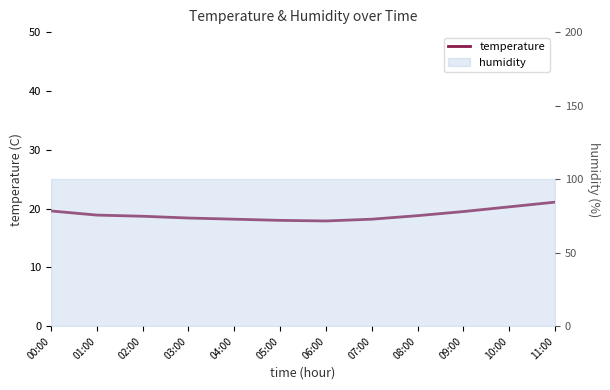

At which label is the value closest to 19?

01:00